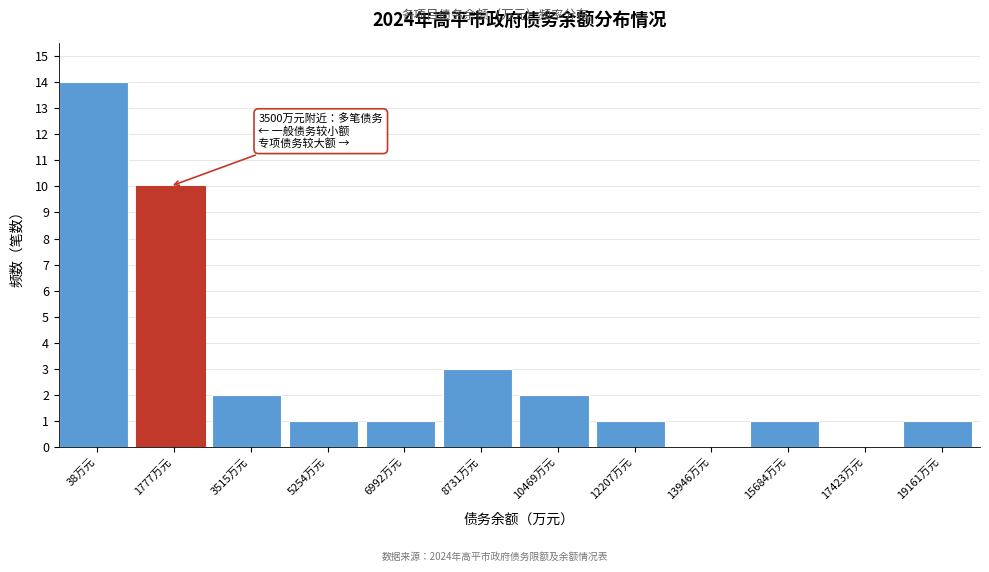

Reading left to right, extract all data points from this chart.

38万元=14	1777万元=10	3515万元=2	5254万元=1	6992万元=1	8731万元=3	10469万元=2	12207万元=1	13946万元=0	15684万元=1	17423万元=0	19161万元=1